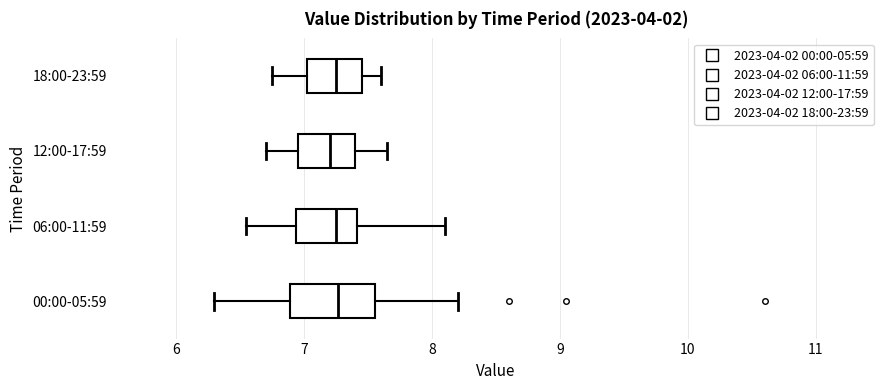

Reading bottom to top, transcribe this box plot: for each box, give where its median line is, the range the box spans, and where its two whiskers end, as read against the x-axis. The values are not printed on the chart, so give them approximately, as read against the axis.

00:00-05:59: median 7.3, box 6.9 to 7.6, whiskers 6.3 to 8.2
06:00-11:59: median 7.3, box 6.9 to 7.4, whiskers 6.6 to 8.1
12:00-17:59: median 7.2, box 7.0 to 7.4, whiskers 6.7 to 7.7
18:00-23:59: median 7.3, box 7.0 to 7.5, whiskers 6.8 to 7.6